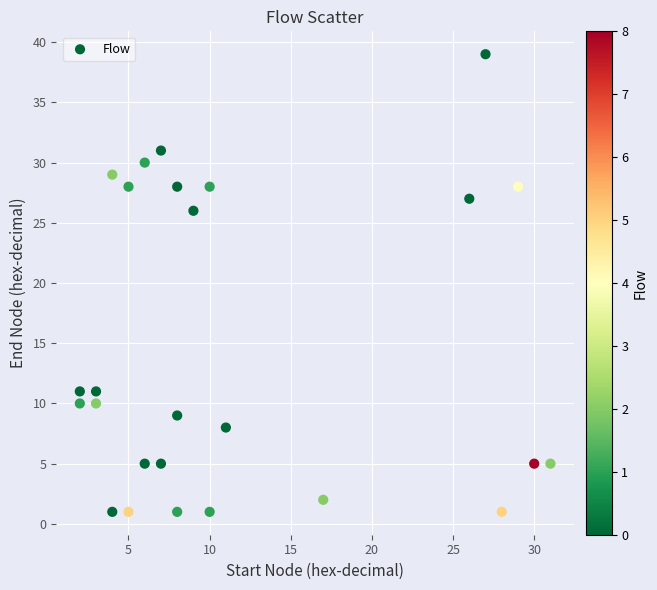

What Y value in the scatter plot is closest to 20?

26